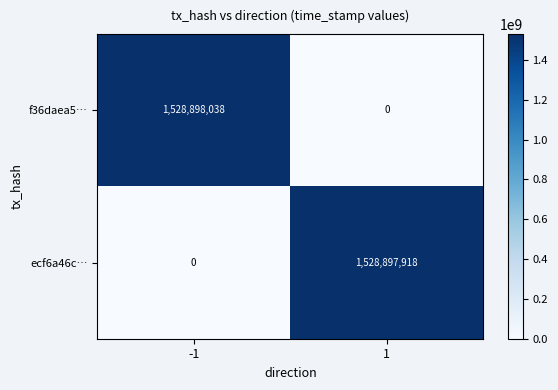

Which series has the largest total across all categories?

f36daea5…